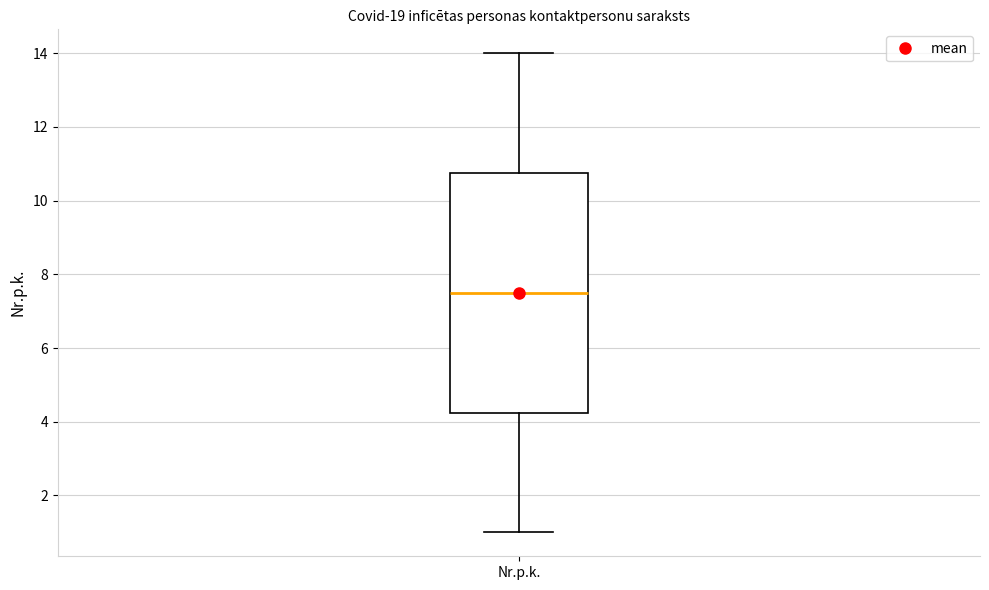

Read this box plot against the y-axis: the position of the median line, the range covered by the box, and the ends of both whiskers. The values are not printed on the chart, so give them approximately, as read against the axis.

median 7.6, box 4.2 to 10.8, whiskers 1.0 to 14.0